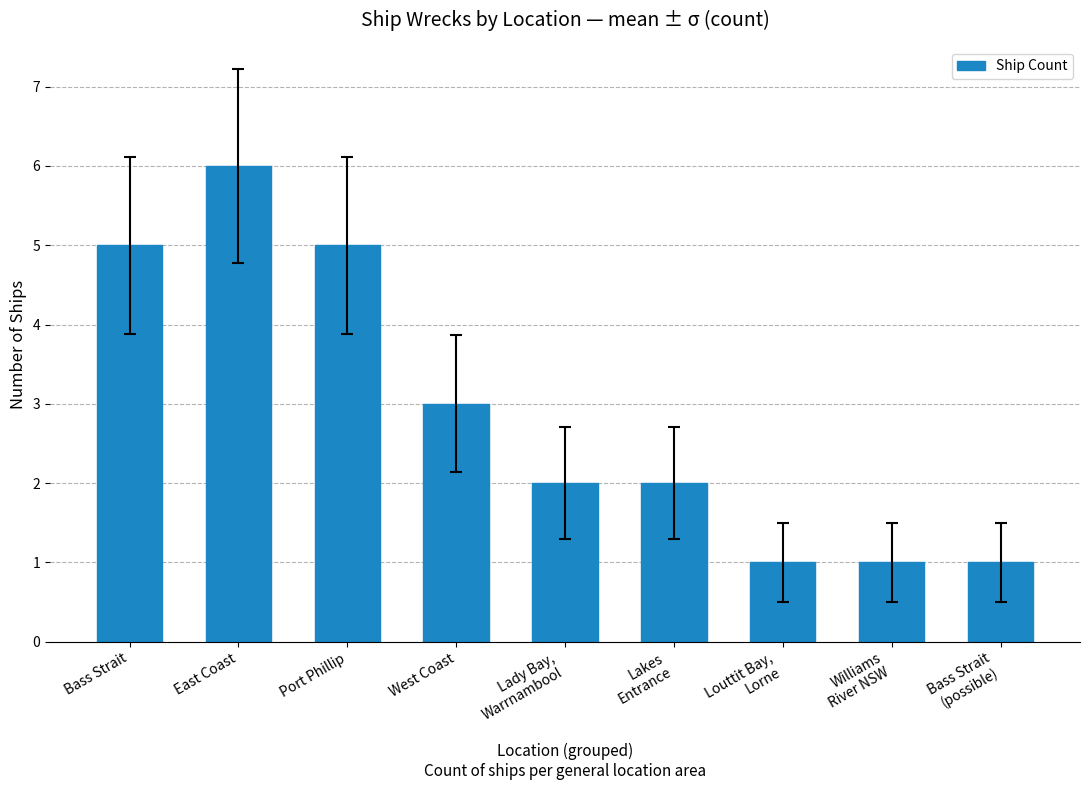

What is the label of the 1st bar from the right?

Bass Strait
(possible)